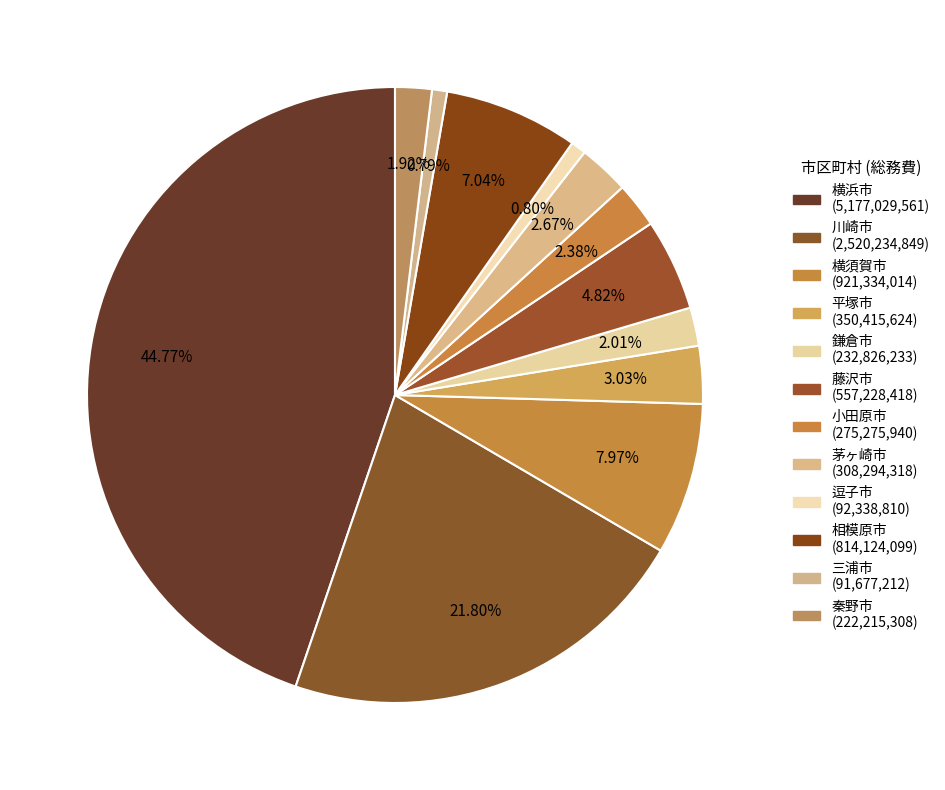

Combined, do 横須賀市 and 鎌倉市 account for over 50%?

No